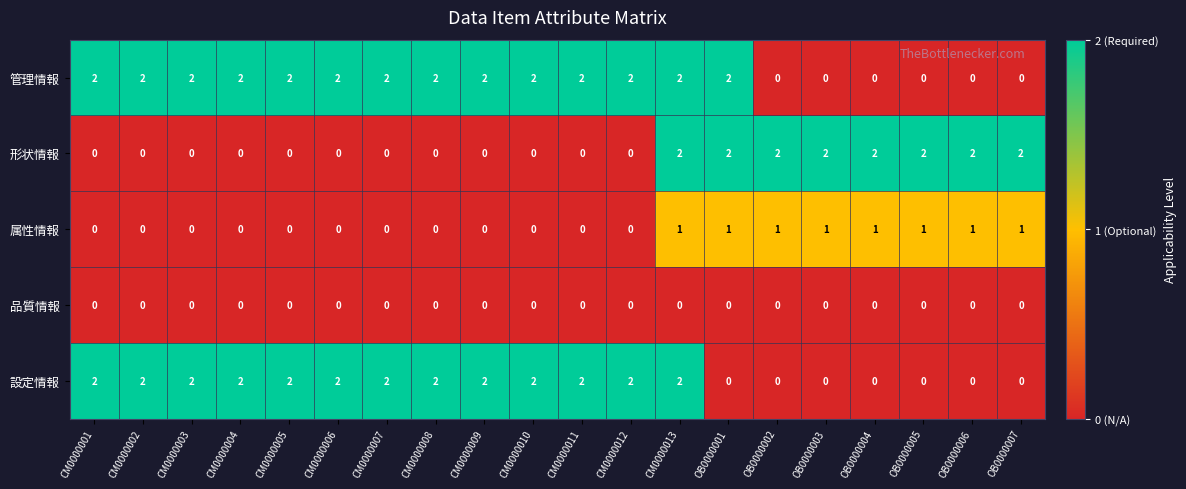

Count the 属性情報 values in the range 0 to 1.

20